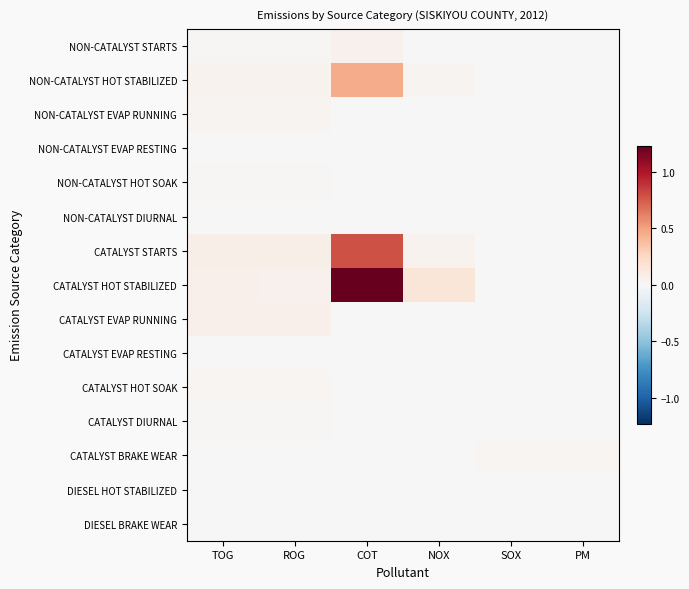

Reading left to right, what are all the values shown in this chart?

NON-CATALYST STARTS: TOG=0.0	ROG=0.0	COT=0.1	NOX=0.0	SOX=0.0	PM=0.0
NON-CATALYST HOT STABILIZED: TOG=0.0	ROG=0.0	COT=0.5	NOX=0.0	SOX=0.0	PM=0.0
NON-CATALYST EVAP RUNNING: TOG=0.0	ROG=0.0	COT=0.0	NOX=0.0	SOX=0.0	PM=0.0
NON-CATALYST EVAP RESTING: TOG=0.0	ROG=0.0	COT=0.0	NOX=0.0	SOX=0.0	PM=0.0
NON-CATALYST HOT SOAK: TOG=0.0	ROG=0.0	COT=0.0	NOX=0.0	SOX=0.0	PM=0.0
NON-CATALYST DIURNAL: TOG=0.0	ROG=0.0	COT=0.0	NOX=0.0	SOX=0.0	PM=0.0
CATALYST STARTS: TOG=0.1	ROG=0.1	COT=0.8	NOX=0.0	SOX=0.0	PM=0.0
CATALYST HOT STABILIZED: TOG=0.1	ROG=0.1	COT=1.2	NOX=0.1	SOX=0.0	PM=0.0
CATALYST EVAP RUNNING: TOG=0.1	ROG=0.1	COT=0.0	NOX=0.0	SOX=0.0	PM=0.0
CATALYST EVAP RESTING: TOG=0.0	ROG=0.0	COT=0.0	NOX=0.0	SOX=0.0	PM=0.0
CATALYST HOT SOAK: TOG=0.0	ROG=0.0	COT=0.0	NOX=0.0	SOX=0.0	PM=0.0
CATALYST DIURNAL: TOG=0.0	ROG=0.0	COT=0.0	NOX=0.0	SOX=0.0	PM=0.0
CATALYST BRAKE WEAR: TOG=0.0	ROG=0.0	COT=0.0	NOX=0.0	SOX=0.0	PM=0.0
DIESEL HOT STABILIZED: TOG=0.0	ROG=0.0	COT=0.0	NOX=0.0	SOX=0.0	PM=0.0
DIESEL BRAKE WEAR: TOG=0.0	ROG=0.0	COT=0.0	NOX=0.0	SOX=0.0	PM=0.0